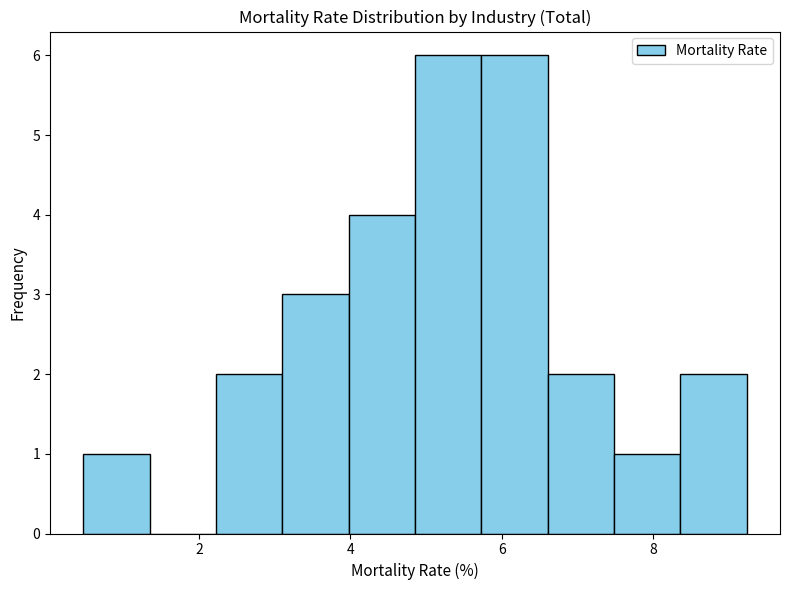

Reading left to right, transcribe this chart: for each bar, give the range it covers on the x-axis and its height. Neither the bar edges nor the heights are printed on the chart, so give them approximately, as read against the axes.

0.4 to 1.4: 1
1.4 to 2.2: 0
2.2 to 3.2: 2
3.2 to 4.0: 3
4.0 to 4.8: 4
4.8 to 5.8: 6
5.8 to 6.6: 6
6.6 to 7.4: 2
7.4 to 8.4: 1
8.4 to 9.2: 2